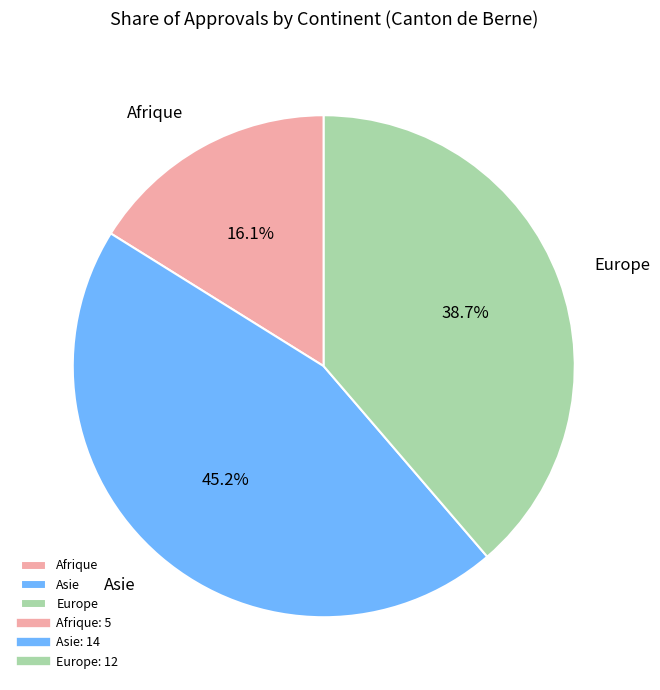

To the nearest percent, what portion does Europe represent?

39%